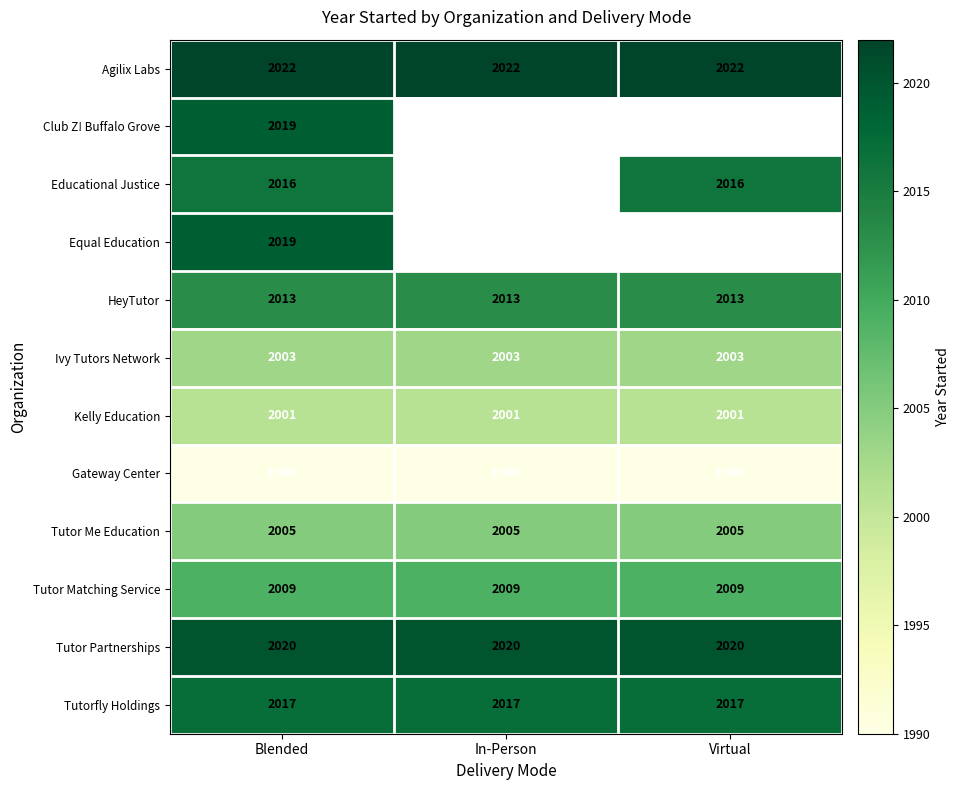

Is the value of Tutor Matching Service at Virtual greater than the value of Tutor Partnerships at Virtual?

No